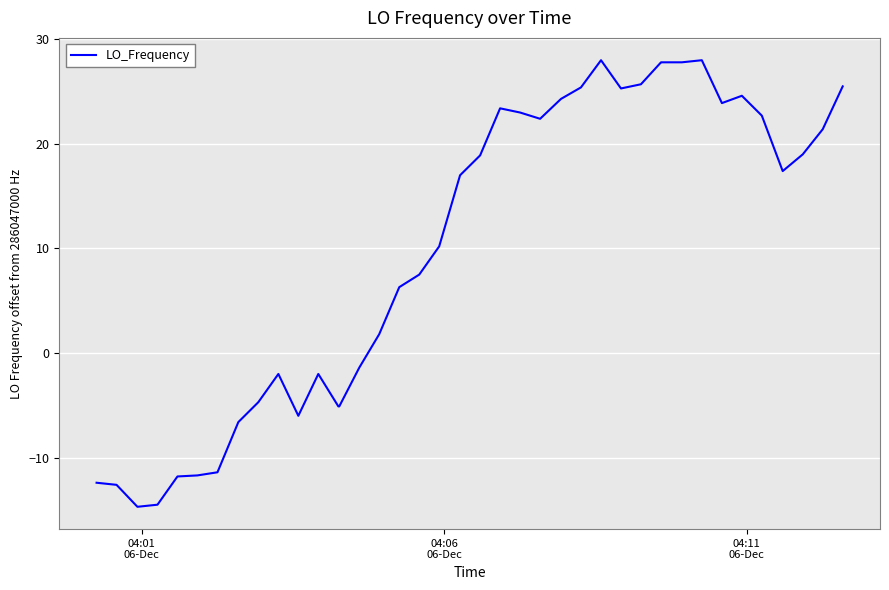

What is the difference between the maximum and minimum values?

42.7